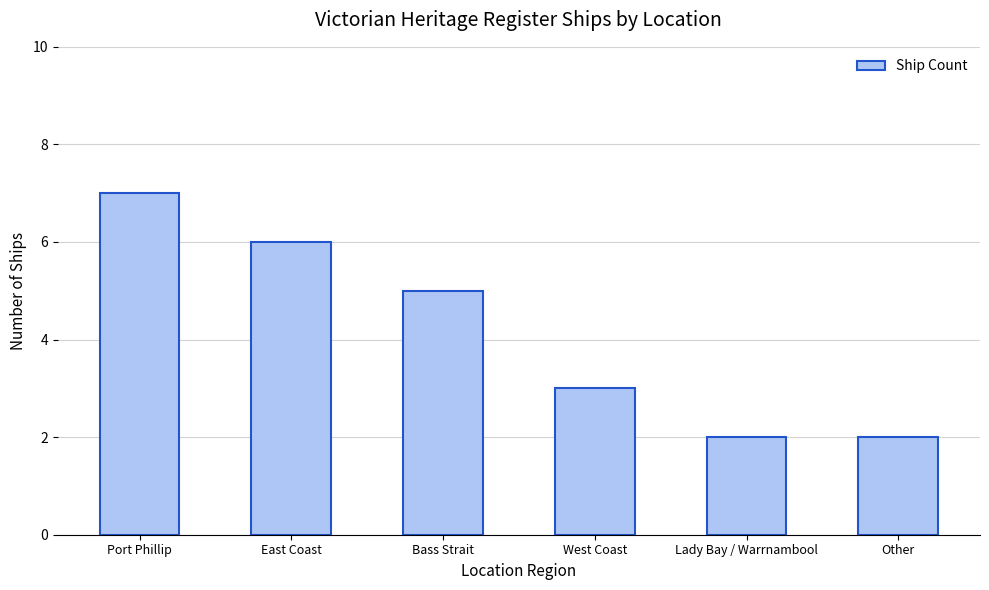

The chart shows a value of 3 at West Coast. True or false?

True